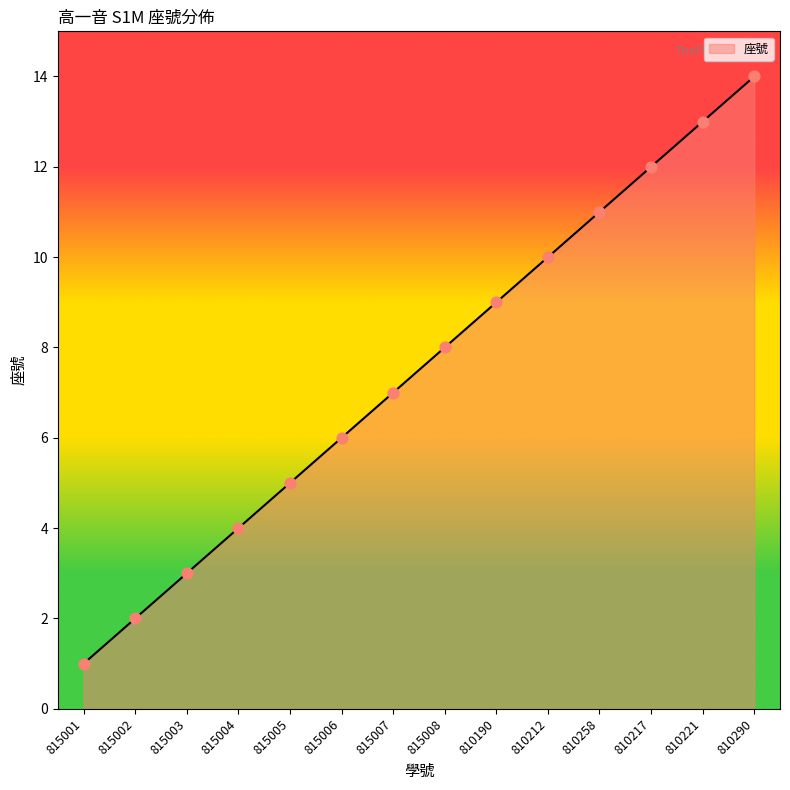

Between 815008 and 815005, which is larger?

815008